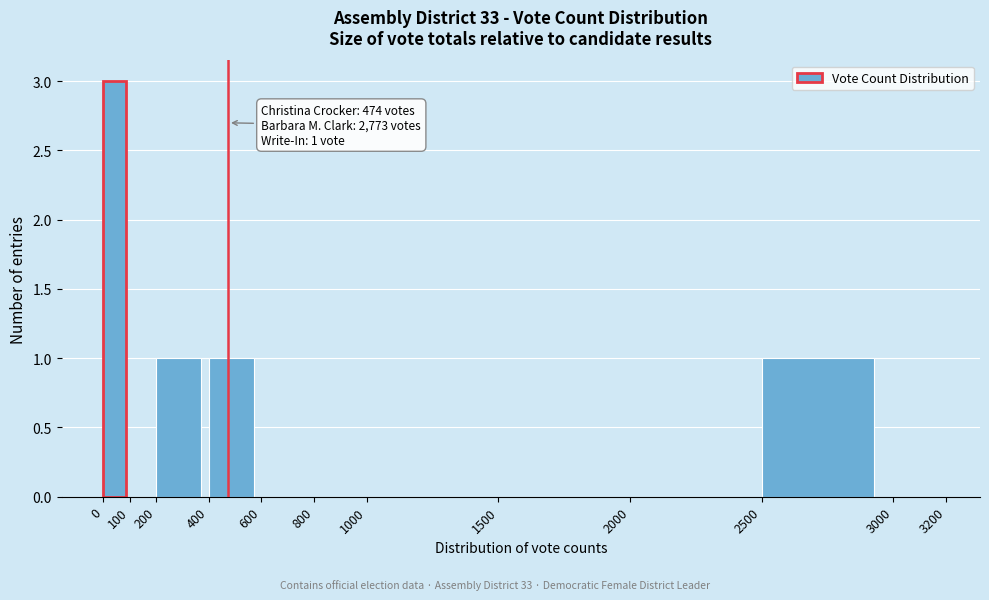

Over which range of the x-axis is the bar tallest?

0 to 100